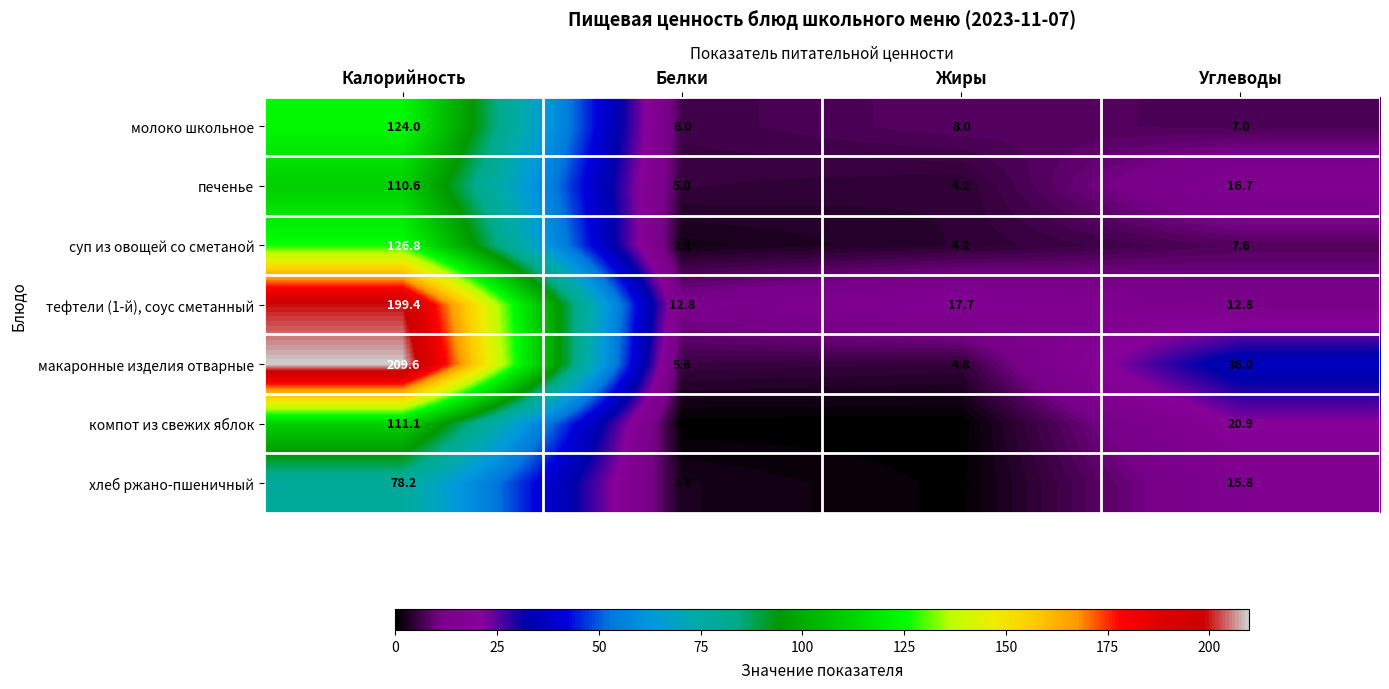

Which category has the highest value across all series?

Калорийность